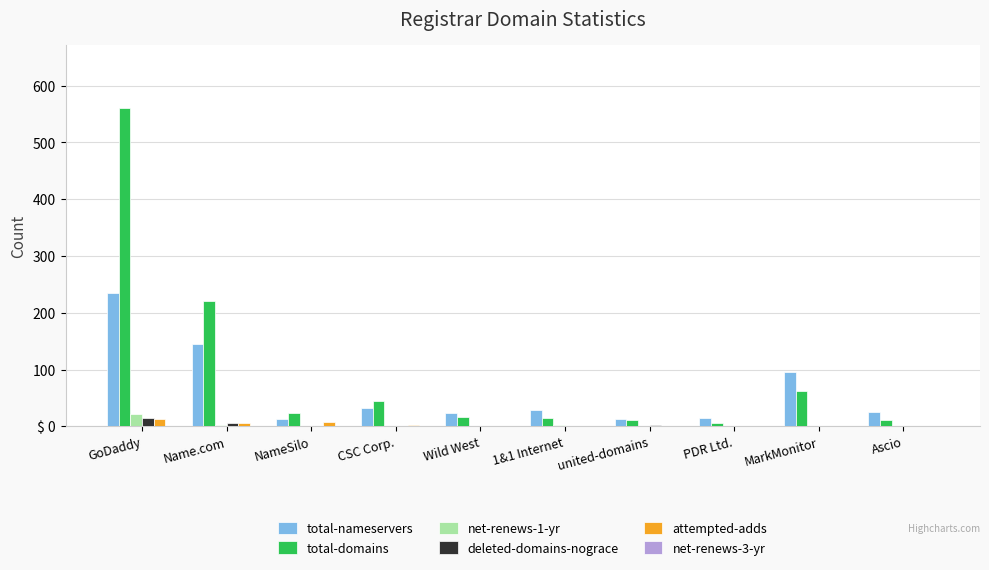

What position from the left is MarkMonitor?

9